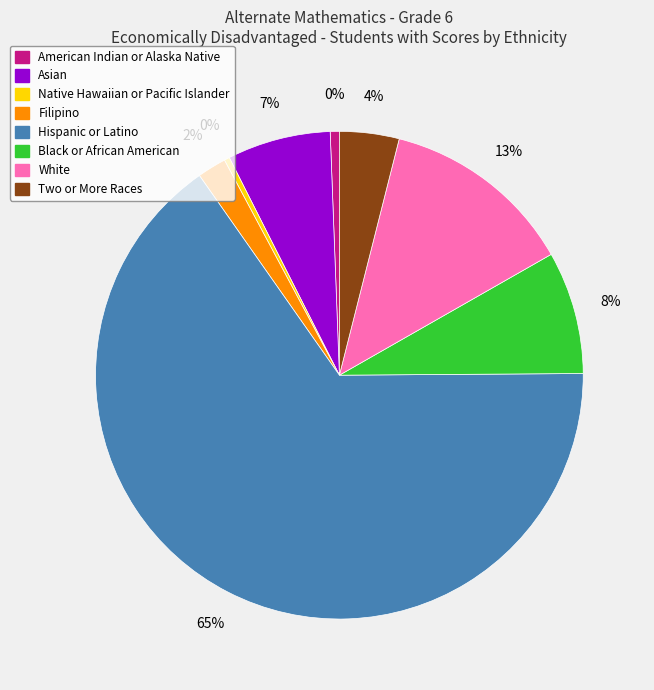

What percentage is the Black or African American slice, to the nearest percent?

8%